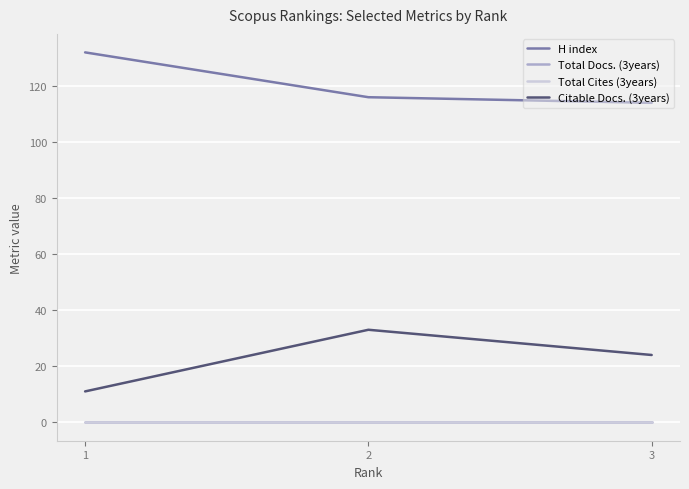

Does the chart have visible grid lines?

Yes